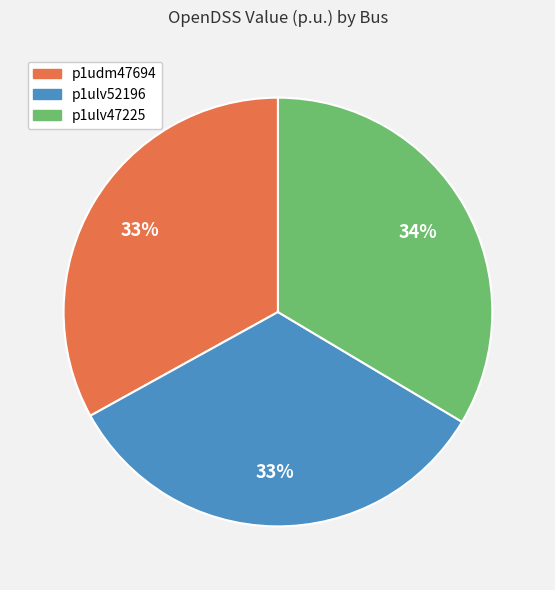

How many slices are in this pie chart?

3